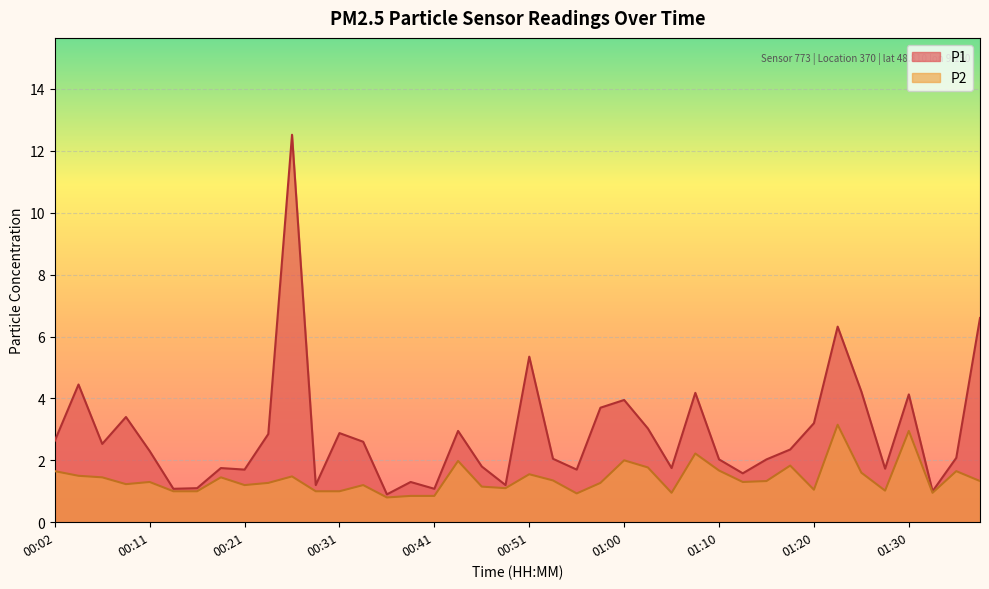

What is the sum of the P1 values at 01:27 and 01:20?

4.9